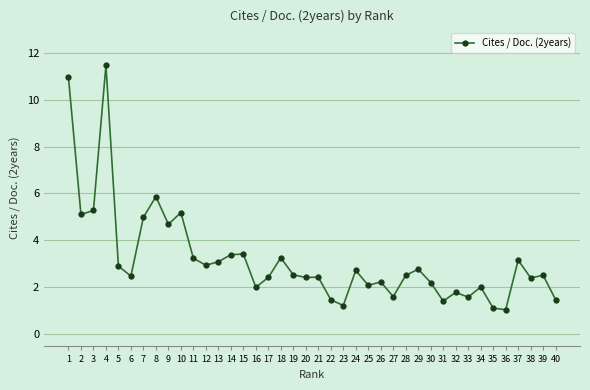

Approximately how many times larger is the value at 23 compared to 18?

0.4